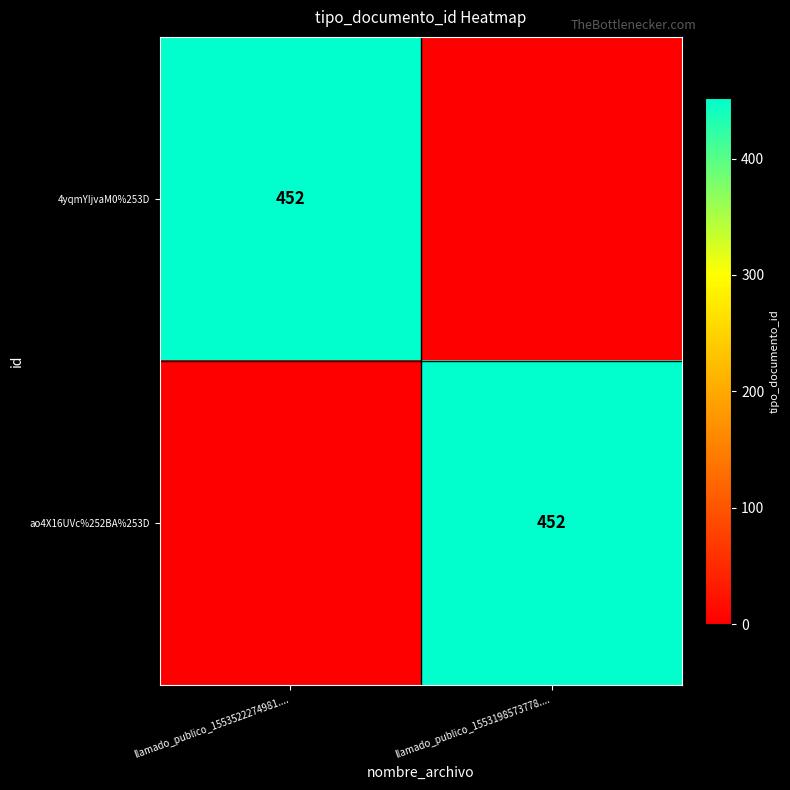

At how many categories does at least one series exceed 3?

2